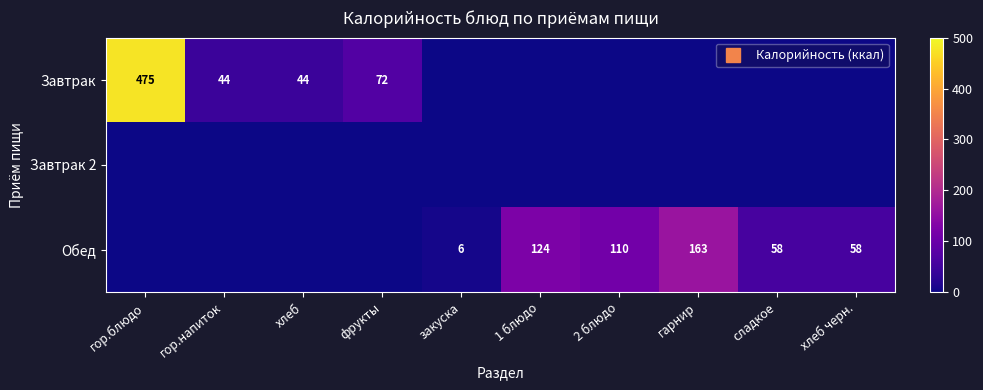

Is the value of Обед at хлеб greater than the value of Завтрак at фрукты?

No